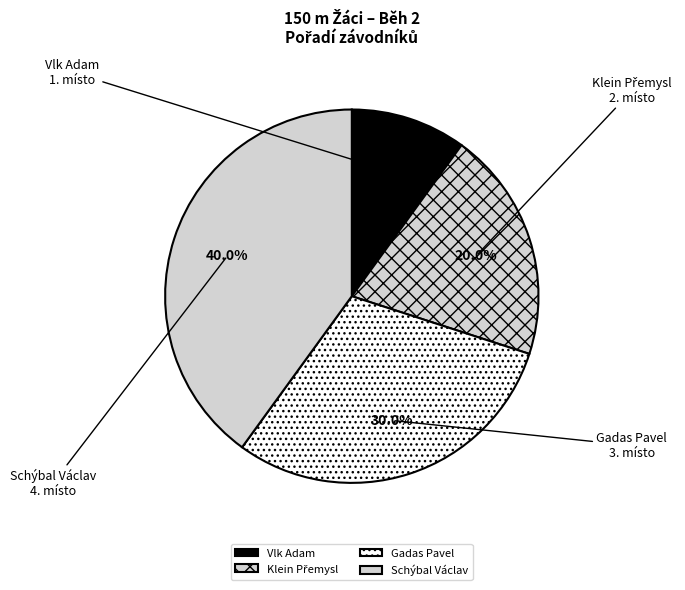

Does Vlk Adam account for over 50% of the chart?

No